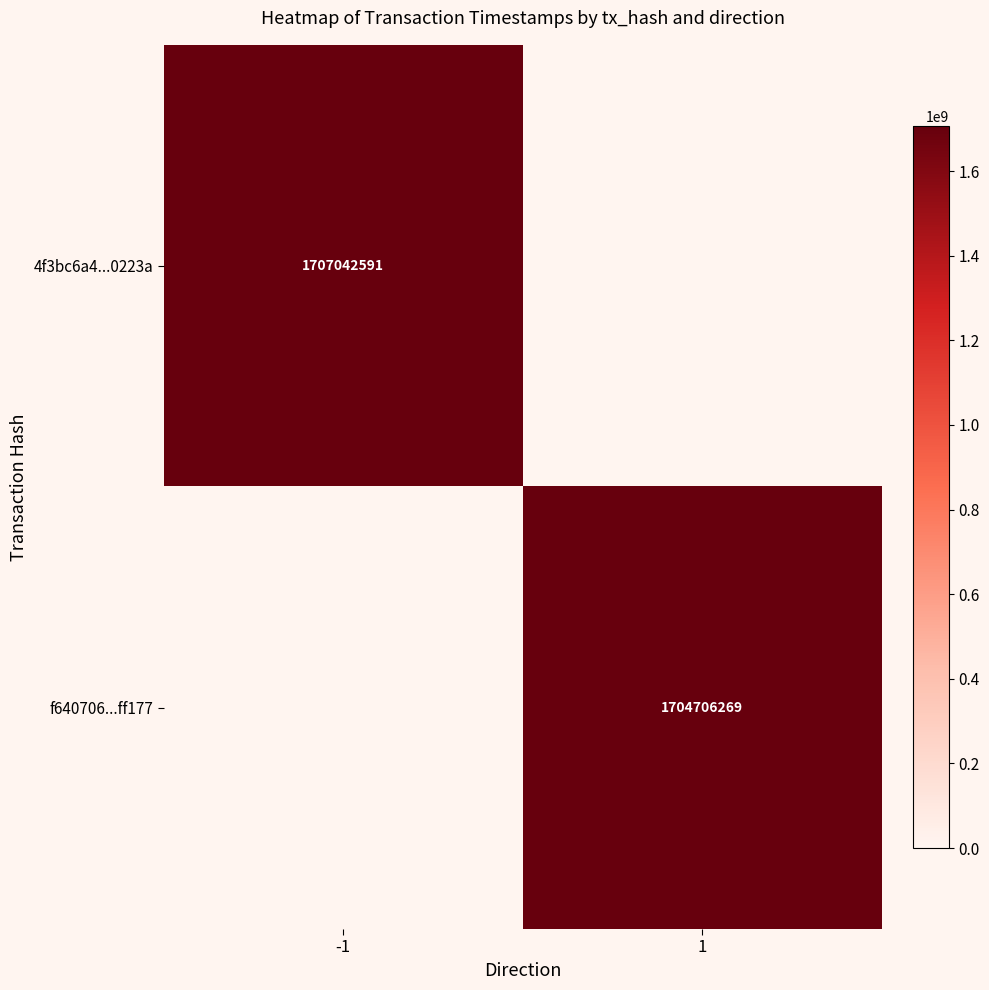

The value of 4f3bc6a4...0223a at -1 is 355074579. True or false?

False